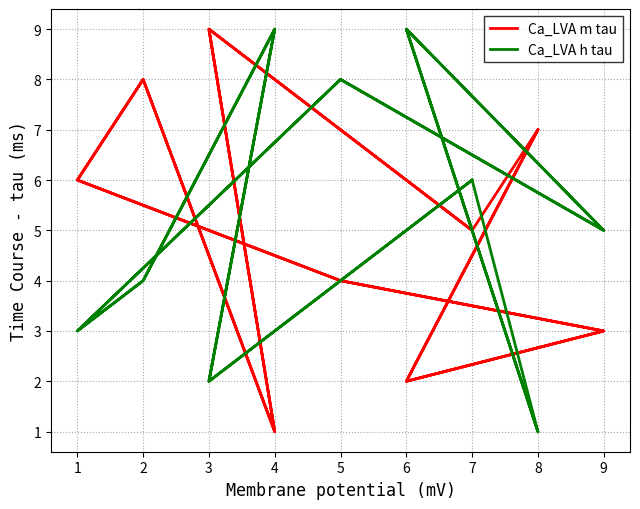

Between 3 and 8, which series saw the biggest shift?

Ca_LVA m tau